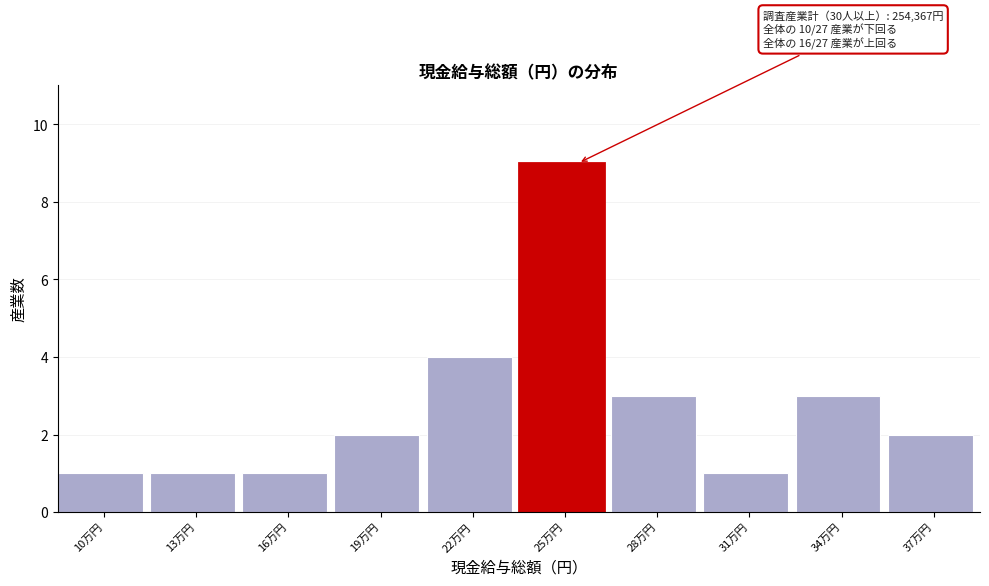

Reading right to left, extract all data points from this chart.

37万円=2	34万円=3	31万円=1	28万円=3	25万円=9	22万円=4	19万円=2	16万円=1	13万円=1	10万円=1